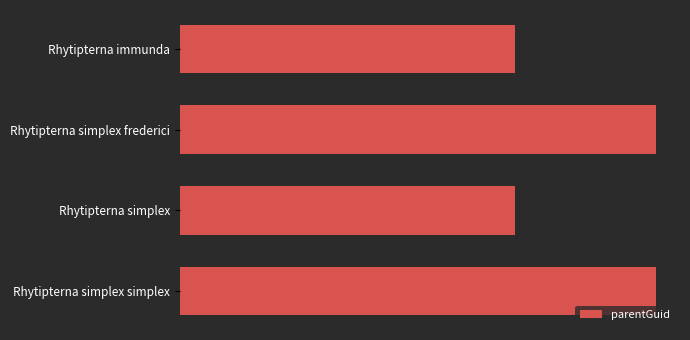

What is the sum of all values?

723132